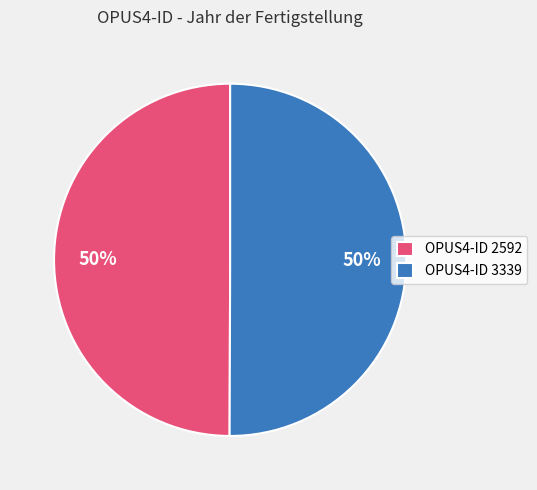

To the nearest percent, what portion does OPUS4-ID 2592 represent?

50%